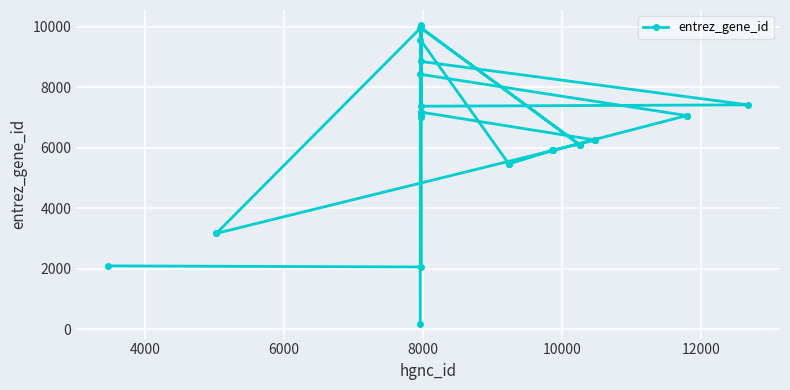

What is the difference between the second highest and minimum values?

9812